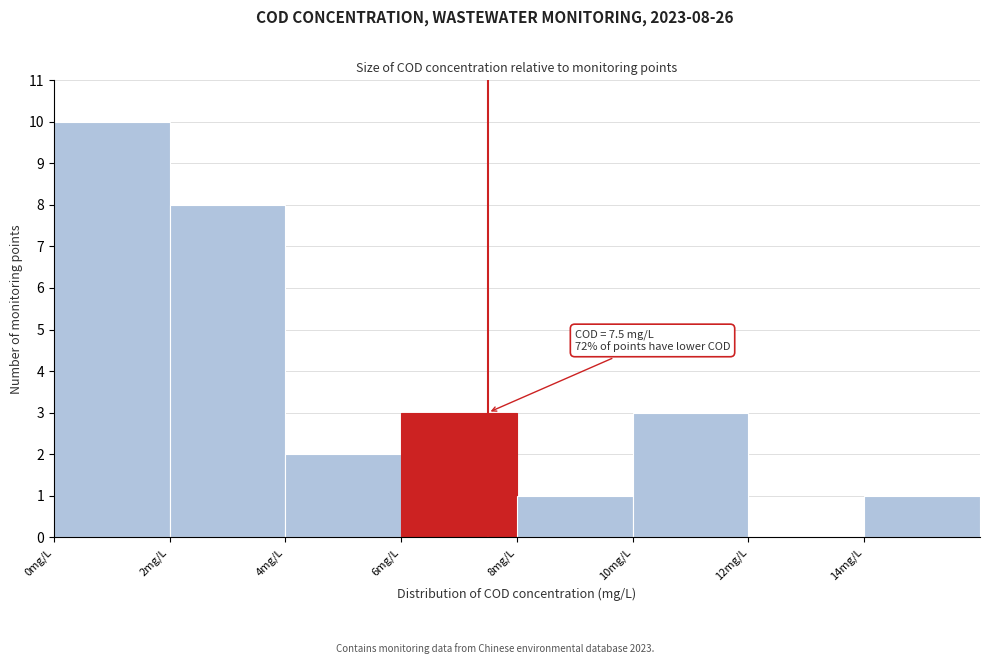

Over which range of the x-axis is the bar tallest?

0 to 2